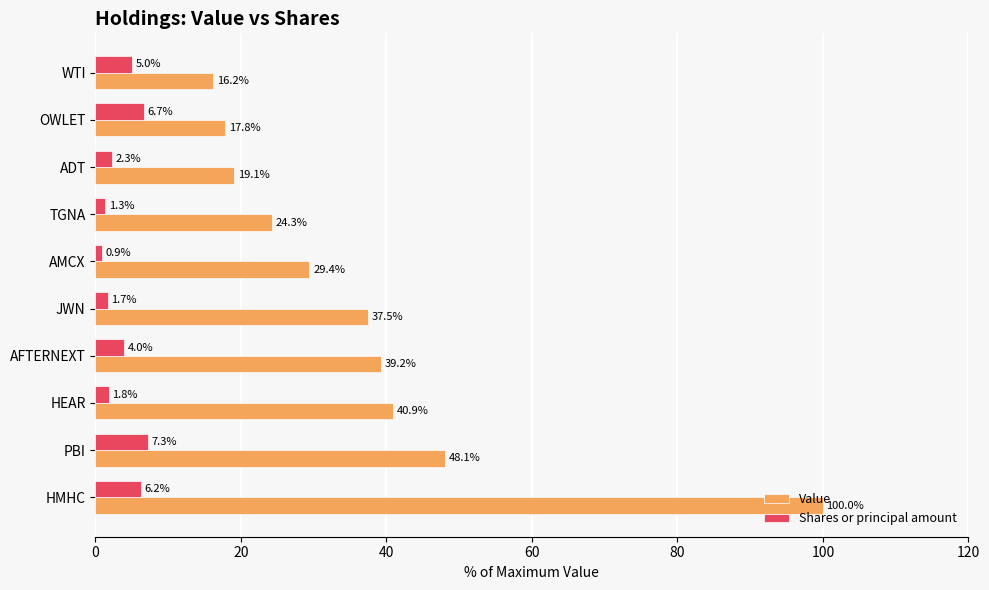

What is the difference between the second highest and minimum values in the Value series?

31.9